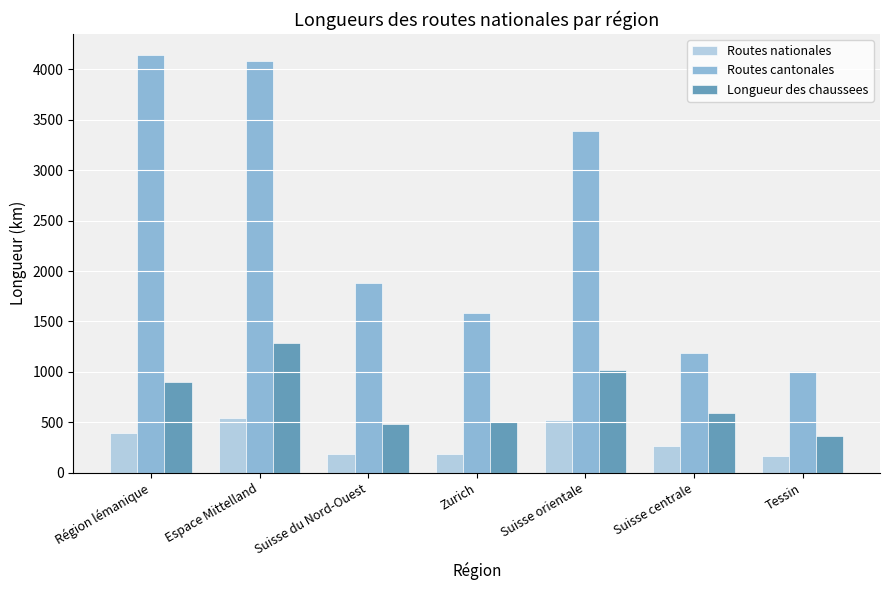

Is the value of Longueur des chaussees at Zurich greater than the value of Routes nationales at Région lémanique?

Yes